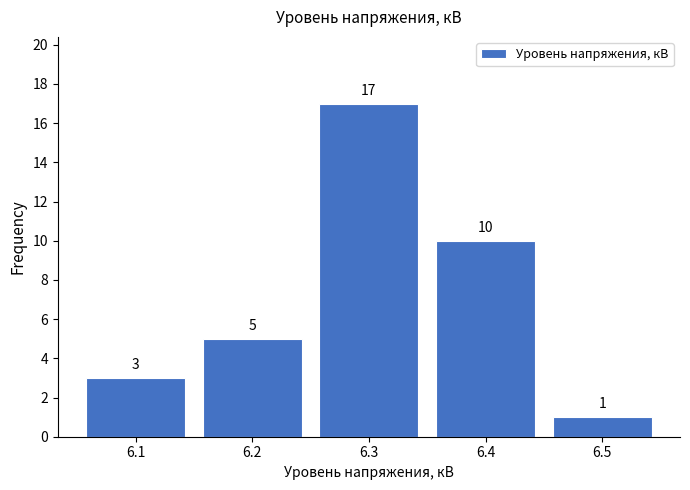

Reading left to right, transcribe all the data shown in this chart.

3	5	17	10	1